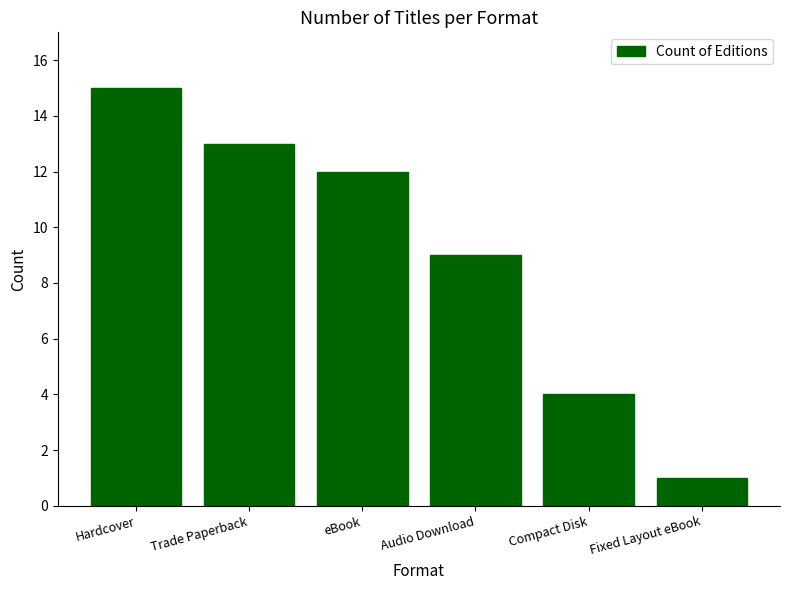

What is the ratio of the value at Compact Disk to the value at Audio Download?

0.4